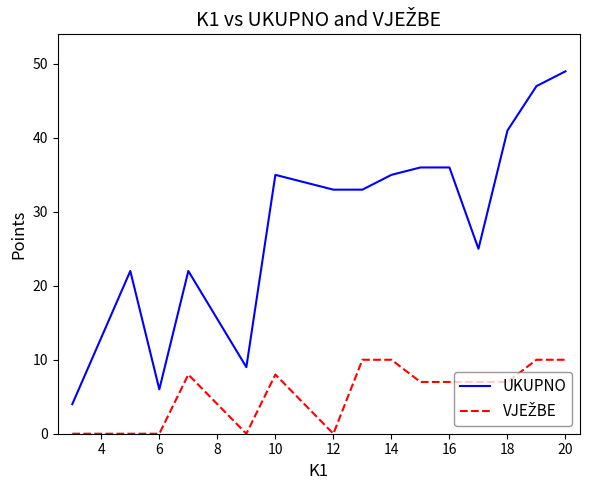

How many lines are shown in the chart?

2